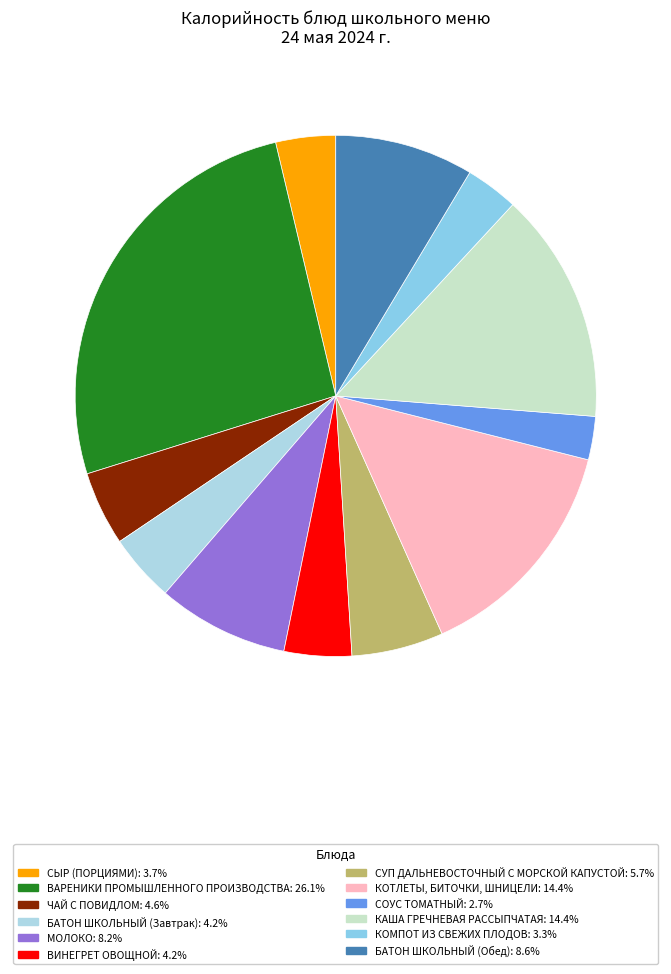

Does any single category account for the majority?

No